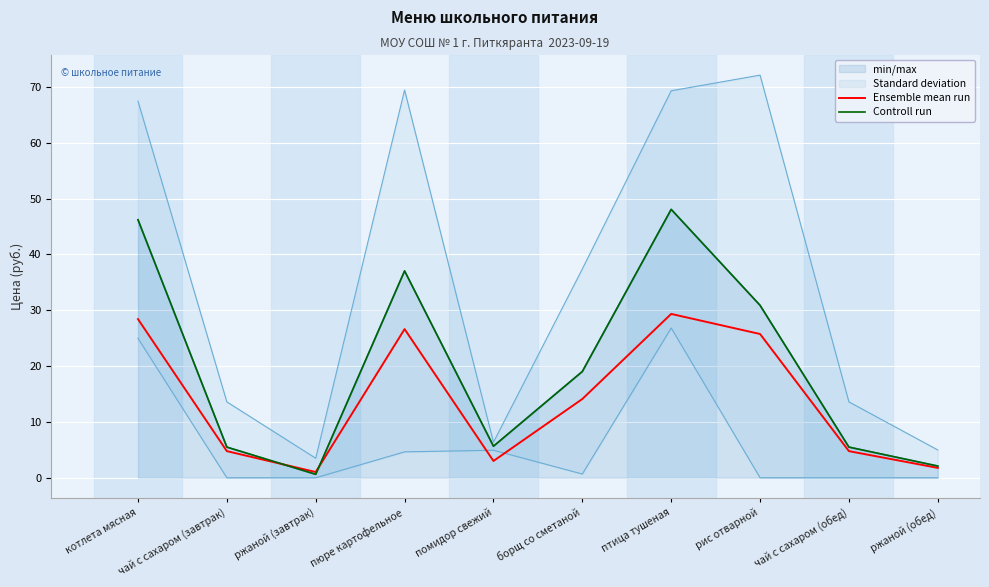

True or false: Ensemble mean run and Controll run cross at least once.

True